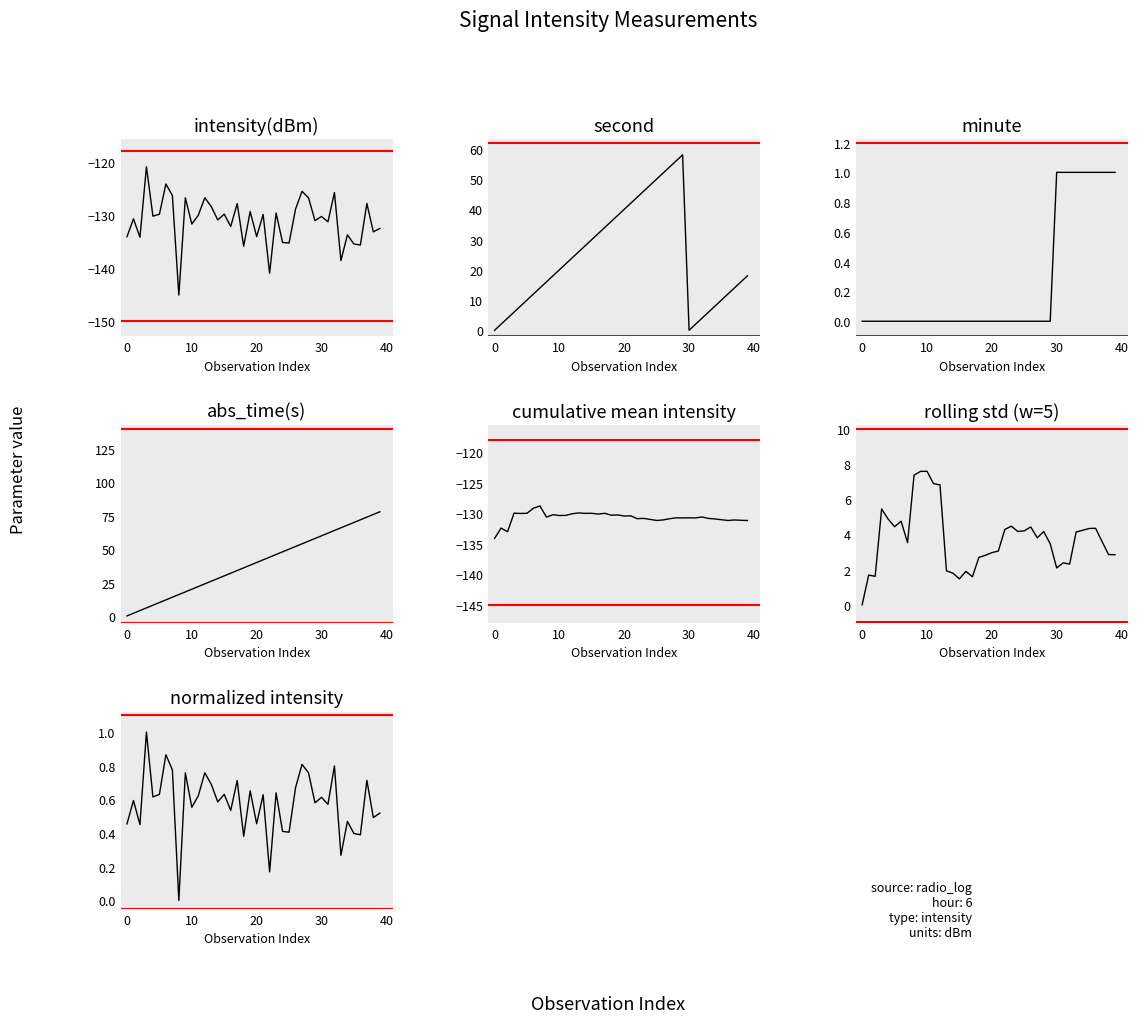

What is the difference between the highest and lowest values at 11?

152.1